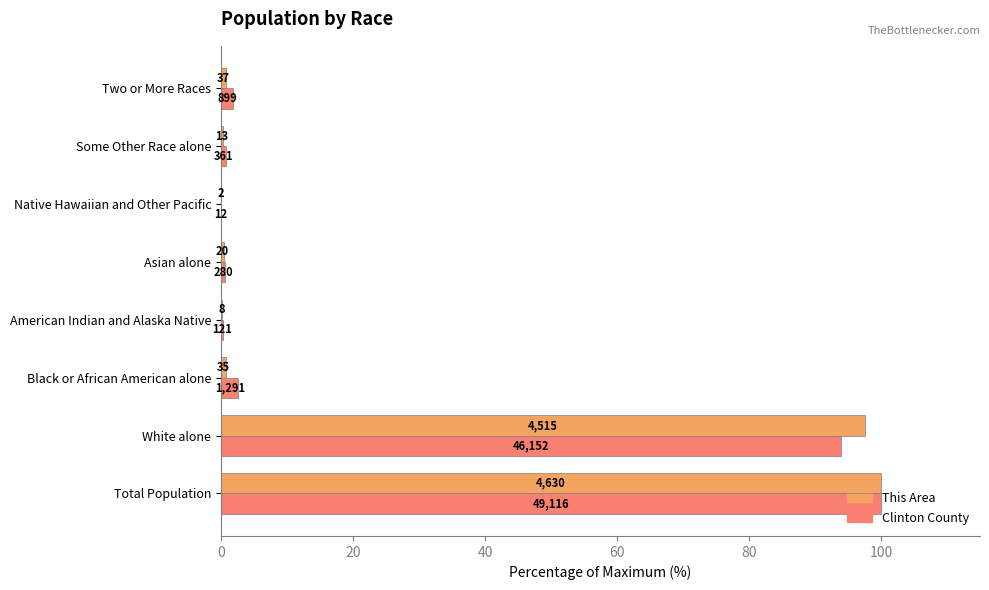

What are all the series names shown in the legend?

This Area, Clinton County